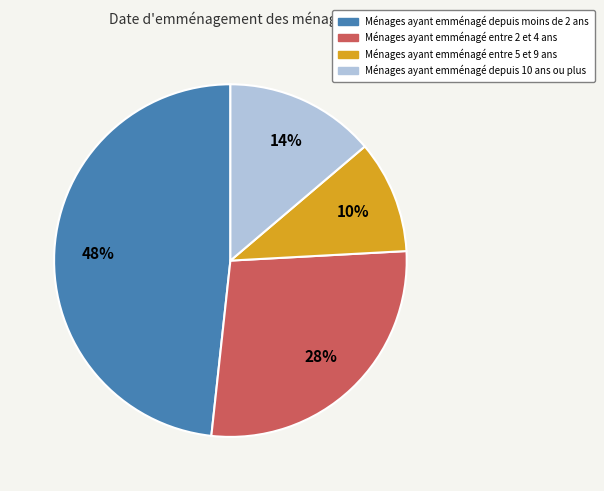

To the nearest percent, what is the difference between the largest and smallest slice percentages?

38%